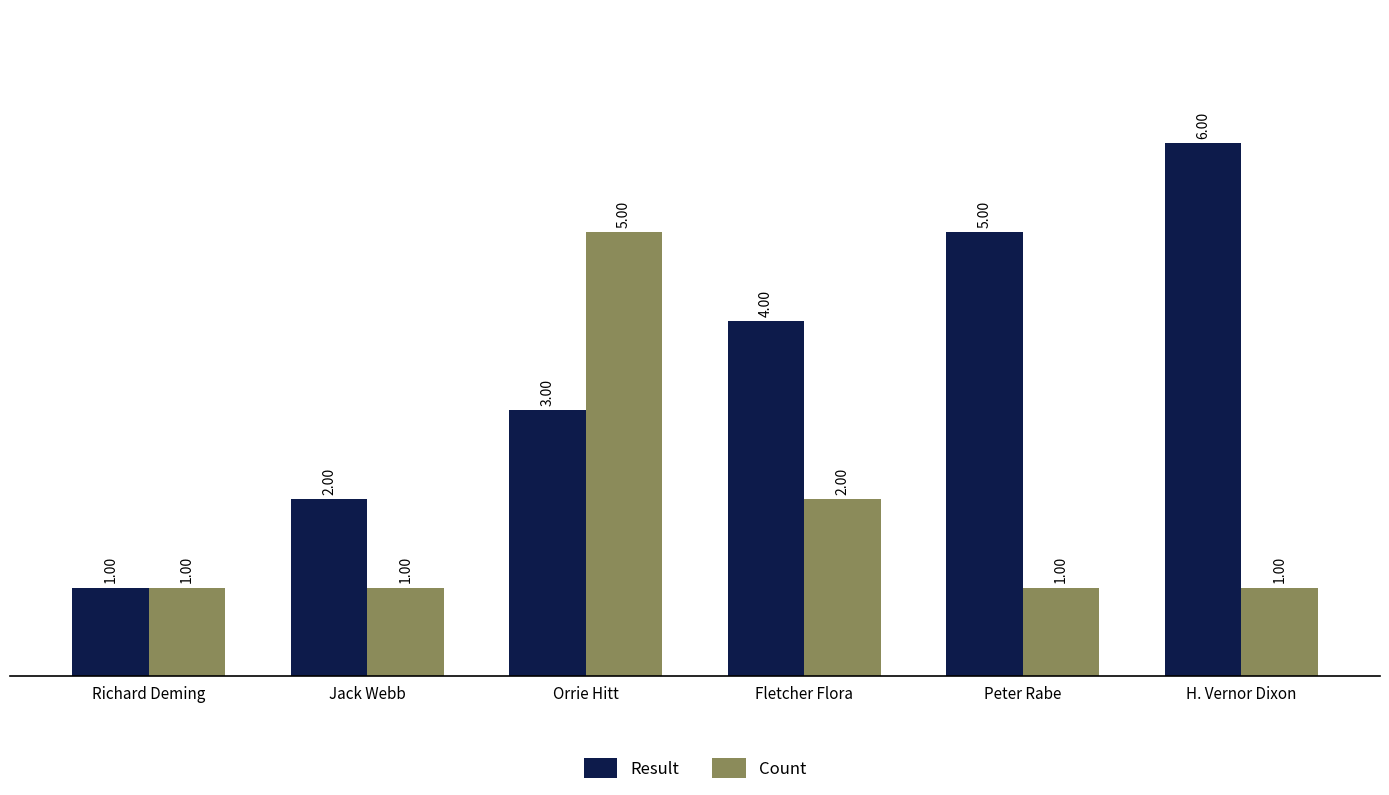

The value of Count at Peter Rabe is 1. True or false?

True